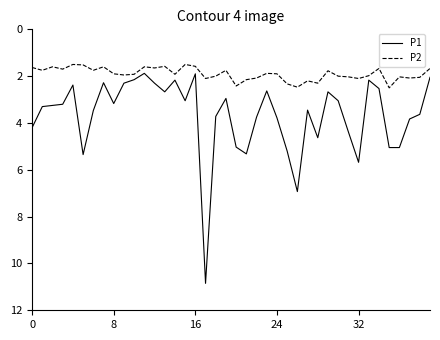

What is the minimum value shown in the chart?

1.5